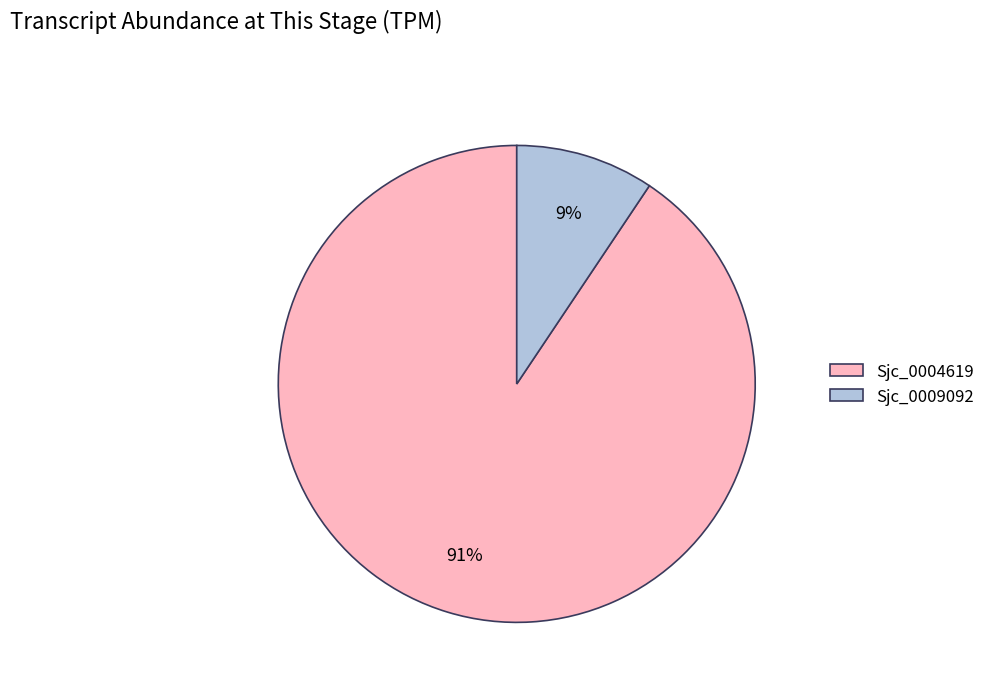

How many segments does this pie chart have?

2